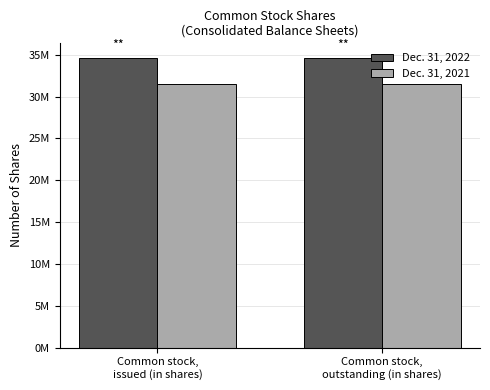

Does the chart contain any negative values?

No